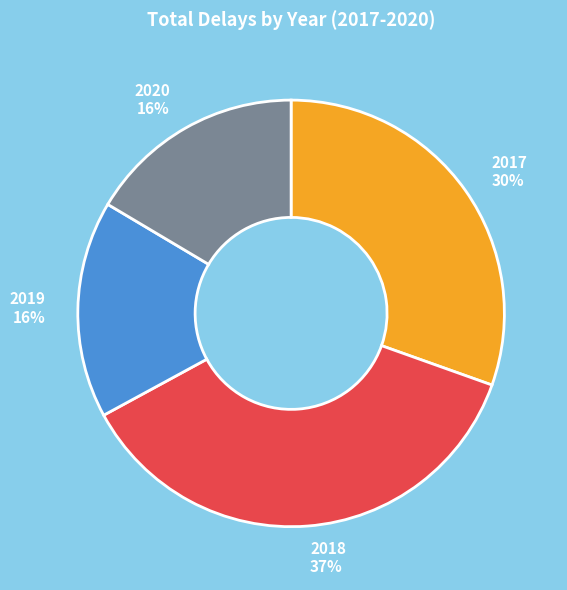

How many segments does this pie chart have?

4